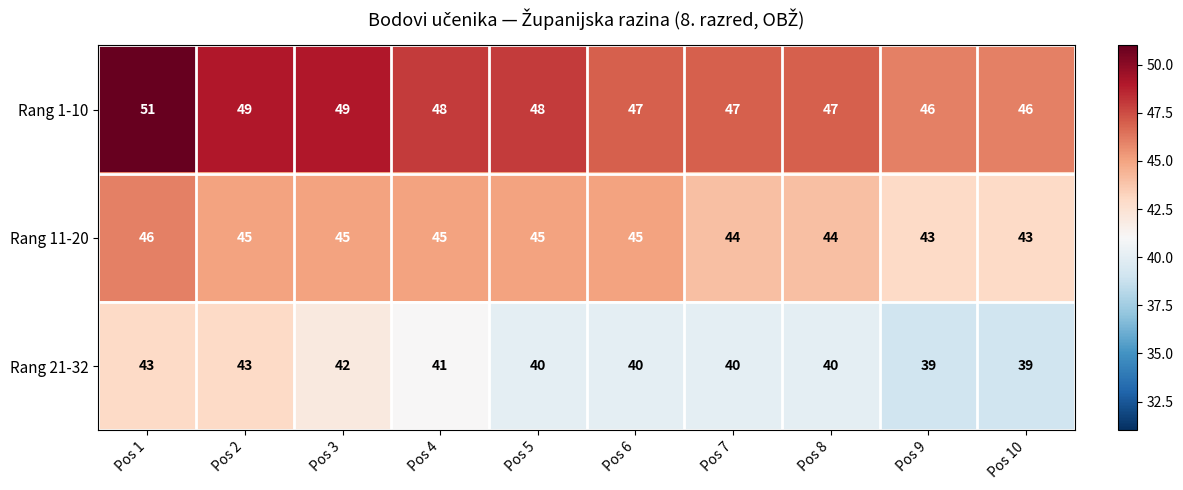

Reading left to right, list all the values displayed in this chart.

Rang 1-10: Pos 1=51	Pos 2=49	Pos 3=49	Pos 4=48	Pos 5=48	Pos 6=47	Pos 7=47	Pos 8=47	Pos 9=46	Pos 10=46
Rang 11-20: Pos 1=46	Pos 2=45	Pos 3=45	Pos 4=45	Pos 5=45	Pos 6=45	Pos 7=44	Pos 8=44	Pos 9=43	Pos 10=43
Rang 21-32: Pos 1=43	Pos 2=43	Pos 3=42	Pos 4=41	Pos 5=40	Pos 6=40	Pos 7=40	Pos 8=40	Pos 9=39	Pos 10=39